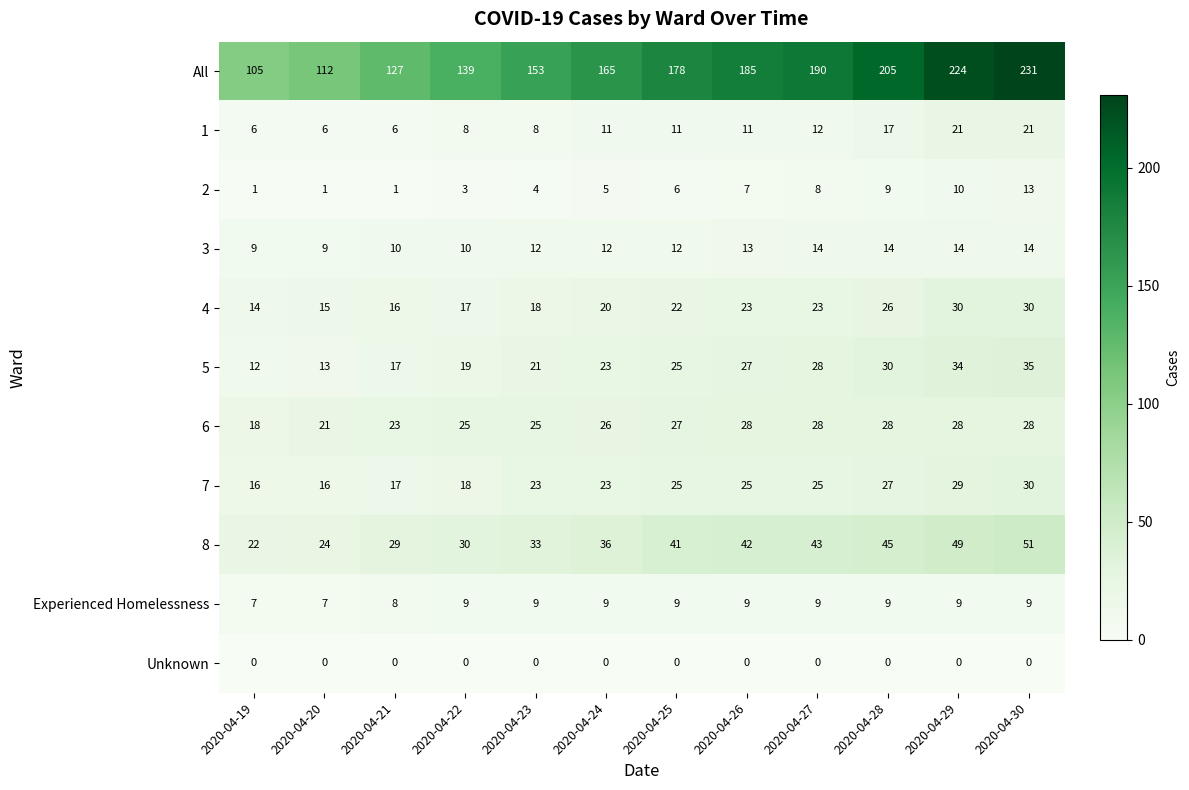

How many Experienced Homelessness values are between 9 and 10?

9